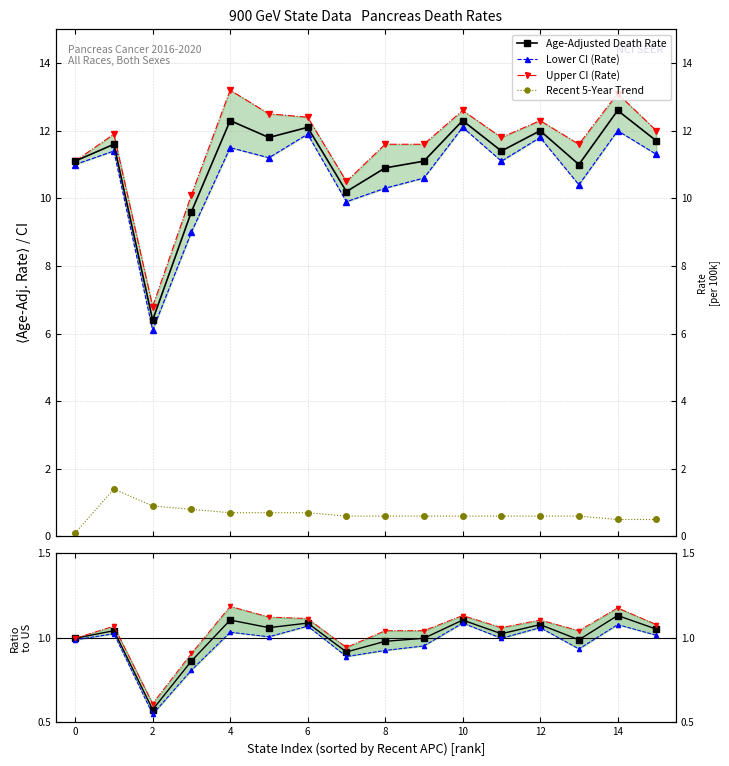

How many values in the Lower CI (Rate) series exceed 11?

9